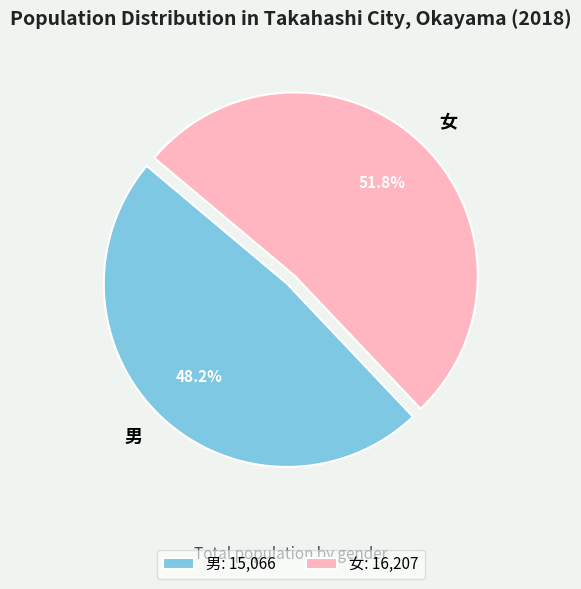

Is it true that 男 is 61% of the pie?

False